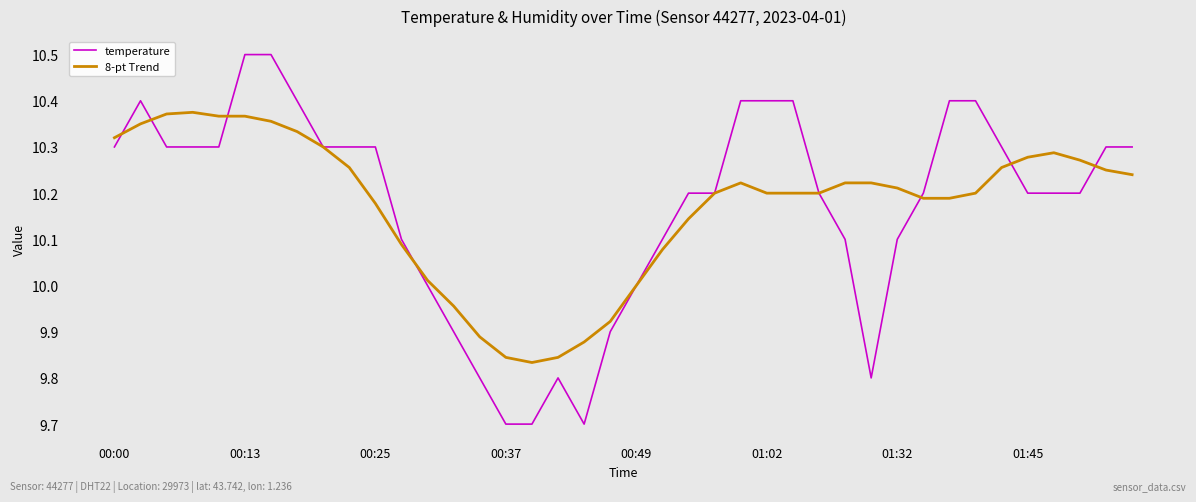

True or false: 8-pt Trend and temperature intersect in this chart.

True